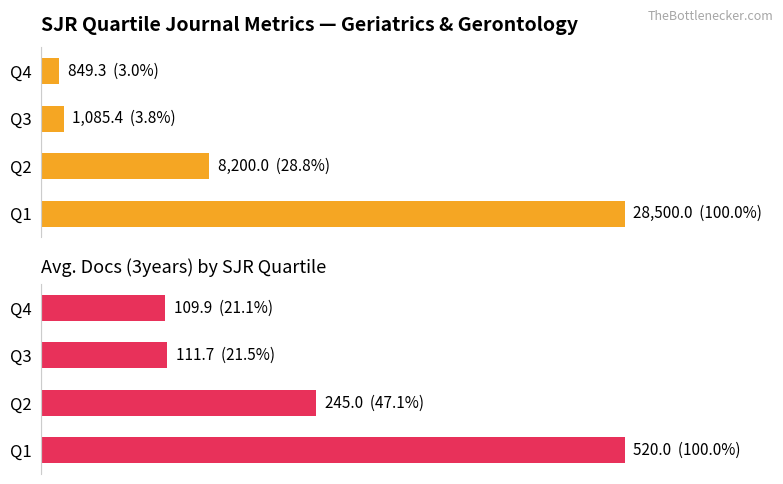

Which has a higher value, Q4 or Q2?

Q2